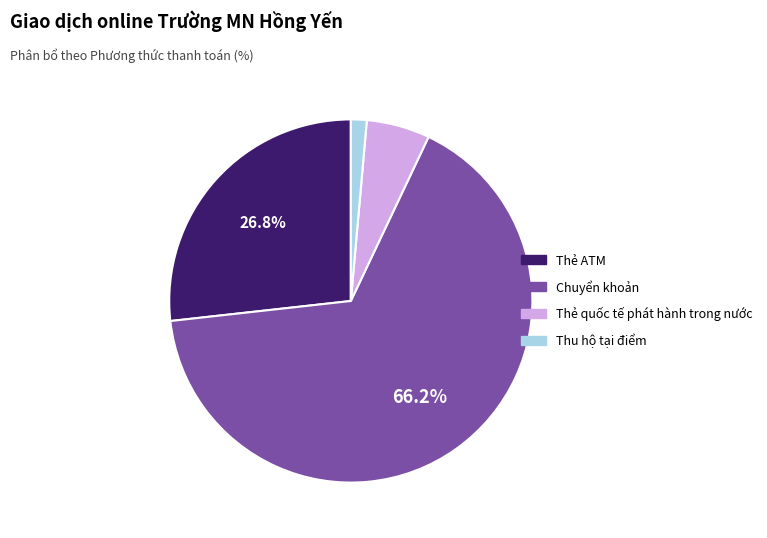

How many slices are in this pie chart?

4